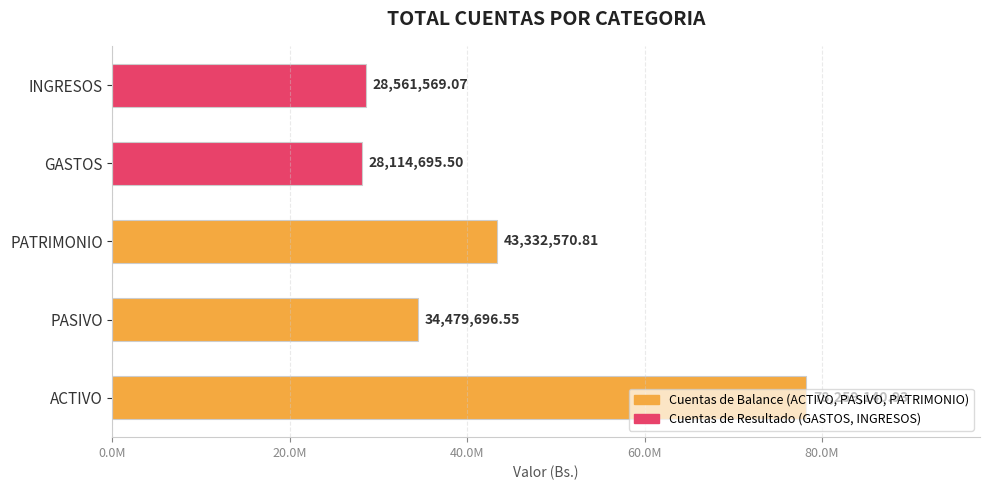

How many values exceed 34479696?

3